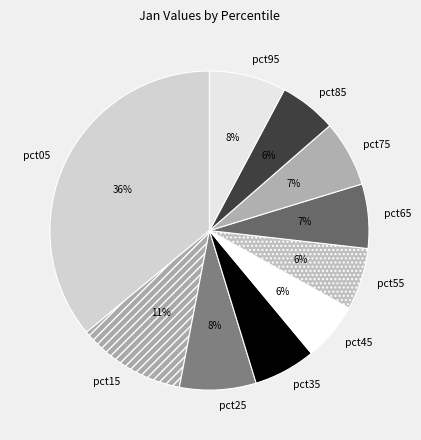

How many slices are in this pie chart?

10